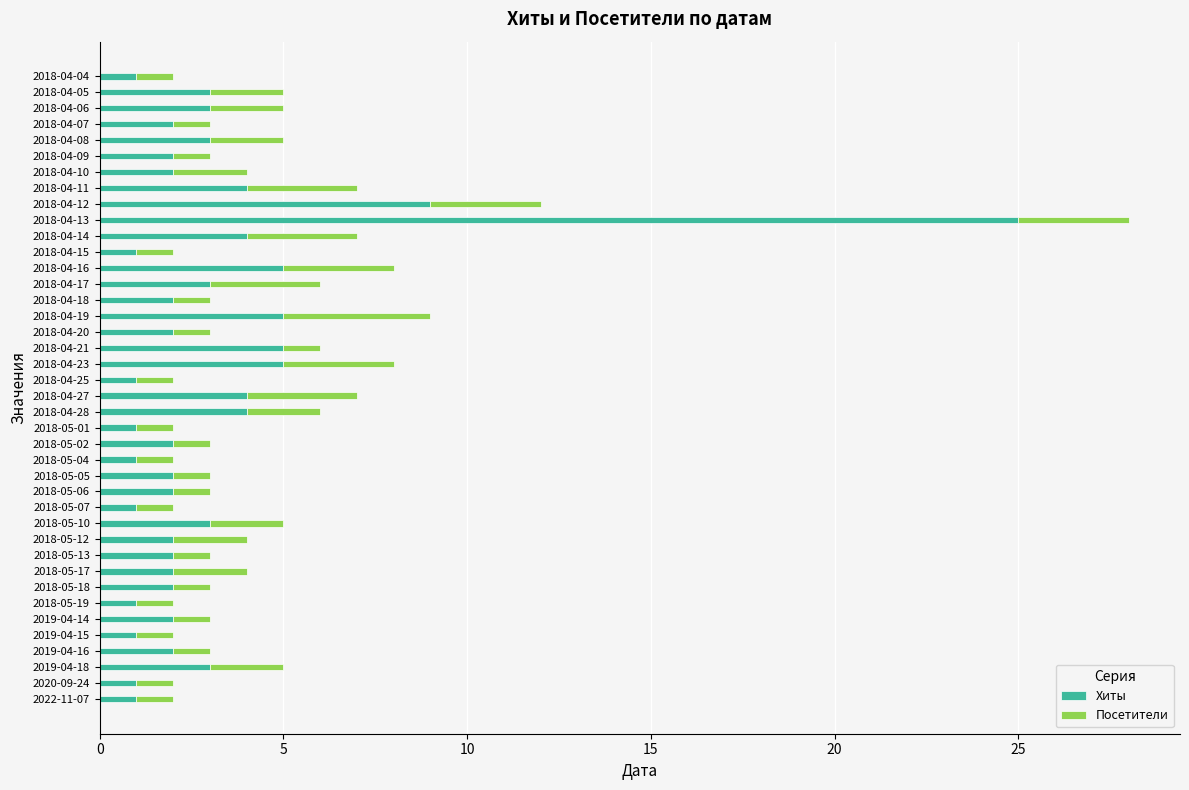

The Хиты series shows 1 at 2020-09-24. True or false?

True